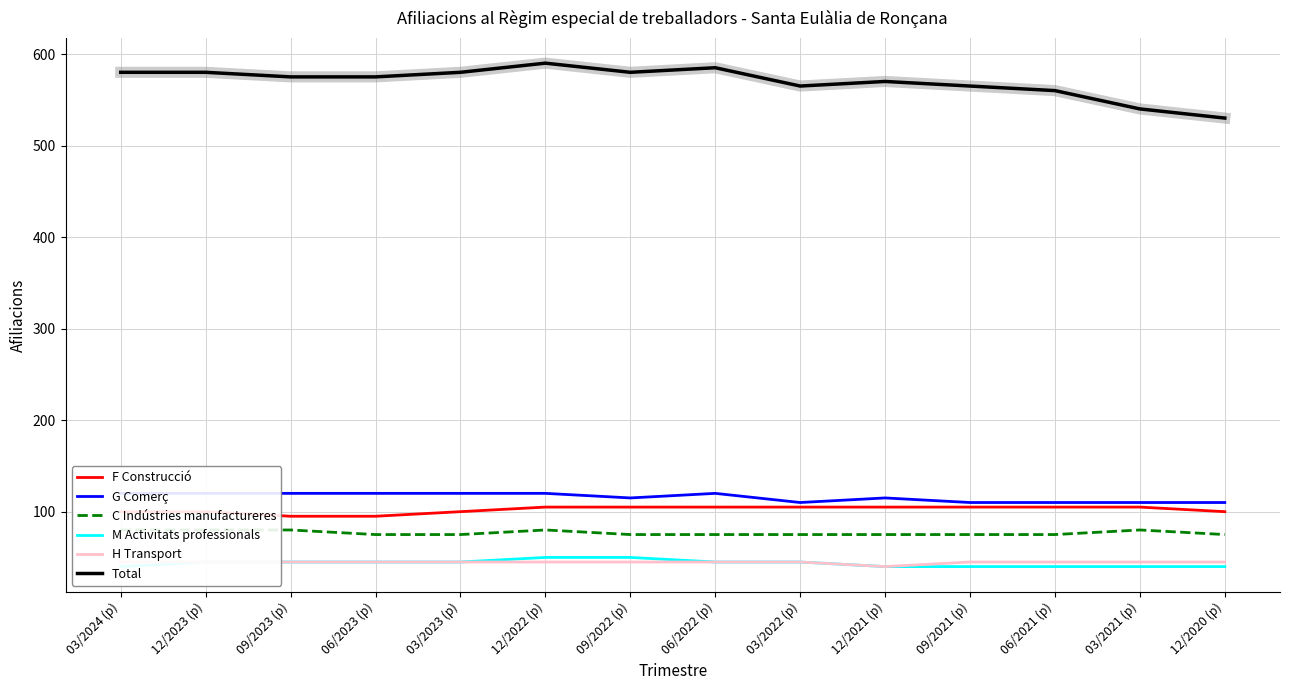

Which series changed the most between 03/2024 (p) and 06/2022 (p)?

F Construcció